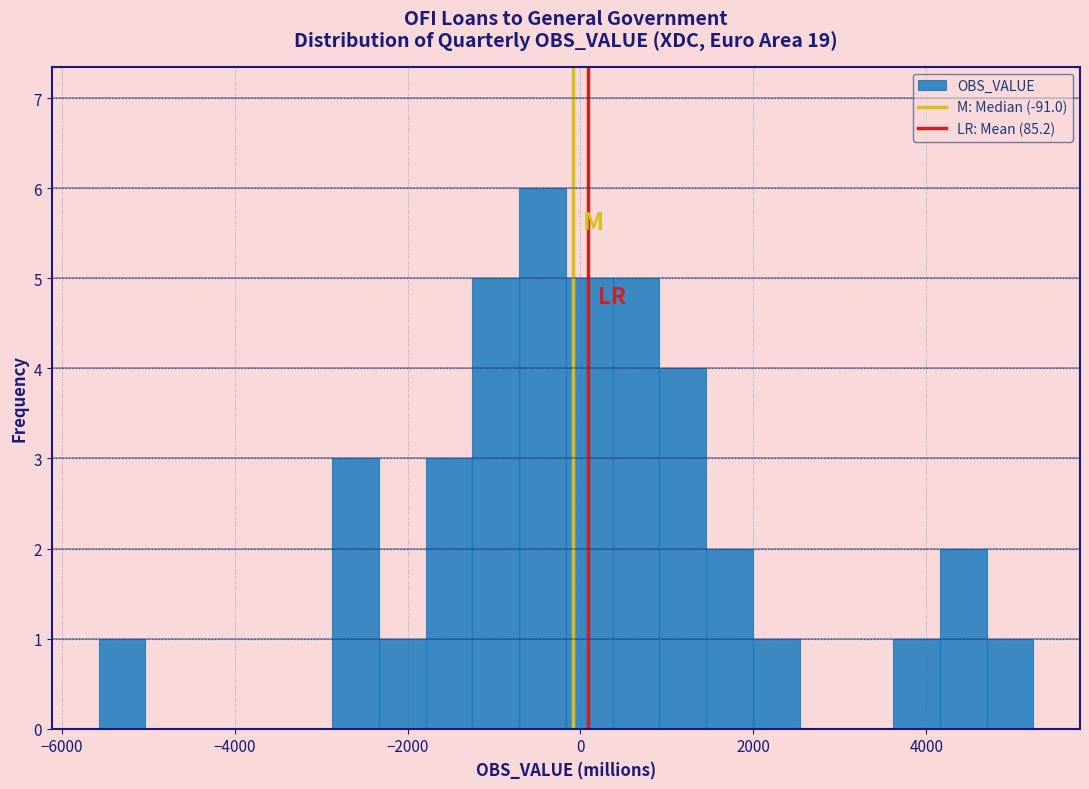

Read against the x-axis, roughly where is the centre of the tallest bar?

-400